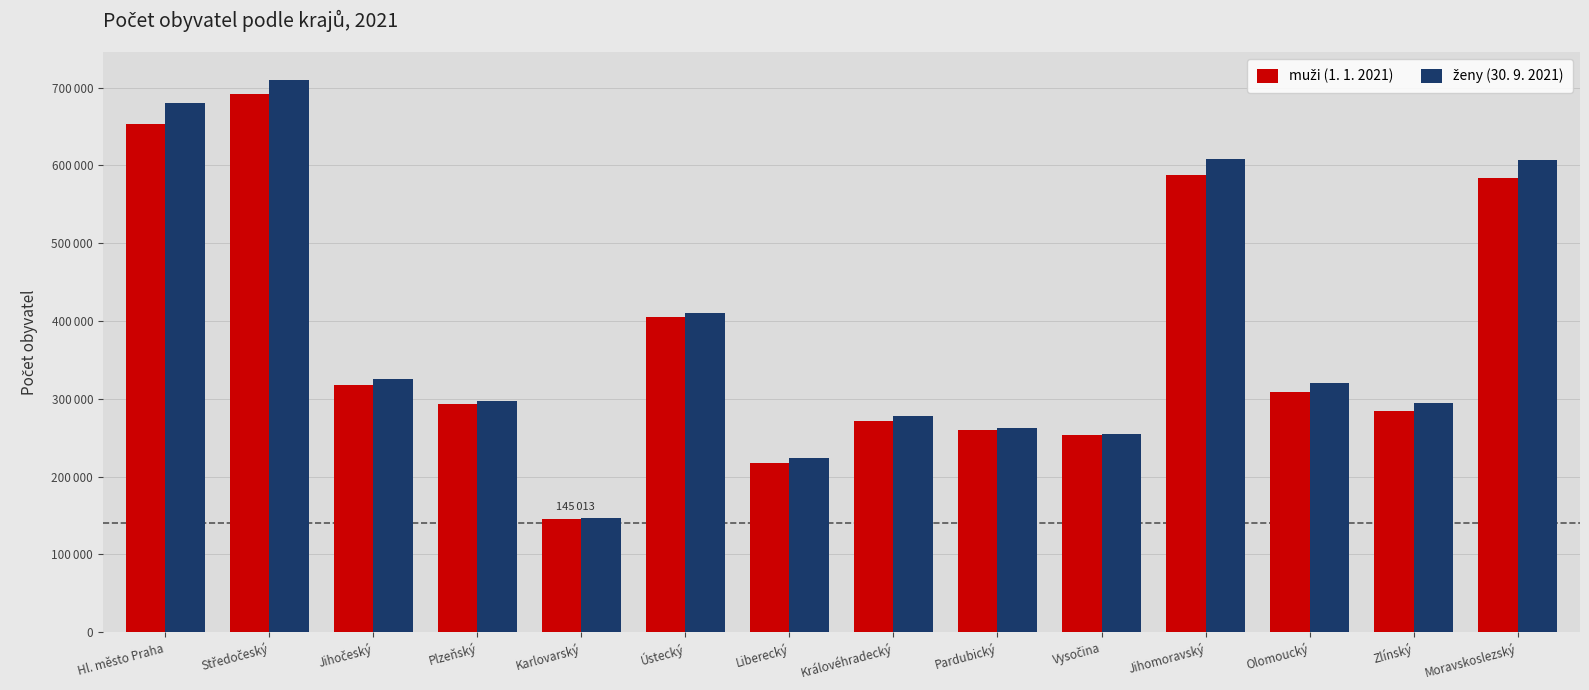

What is the difference between the muži (1. 1. 2021) values at Vysočina and Zlínský?

31432